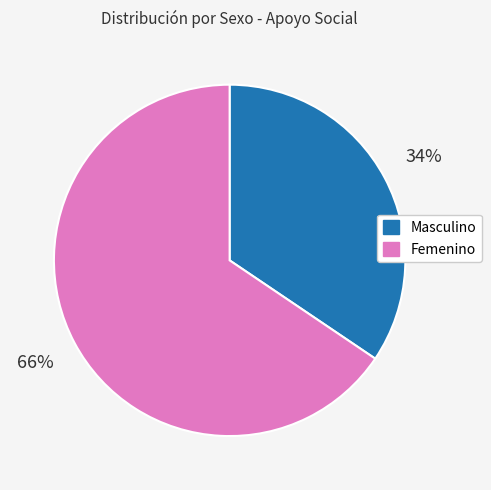

How many slices are in this pie chart?

2